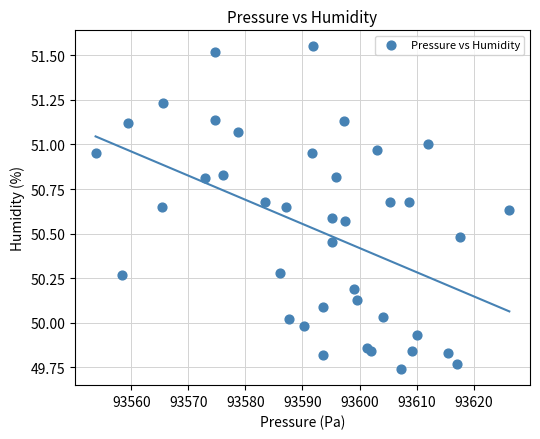

What is the range of X values (max minus min)?

72.5